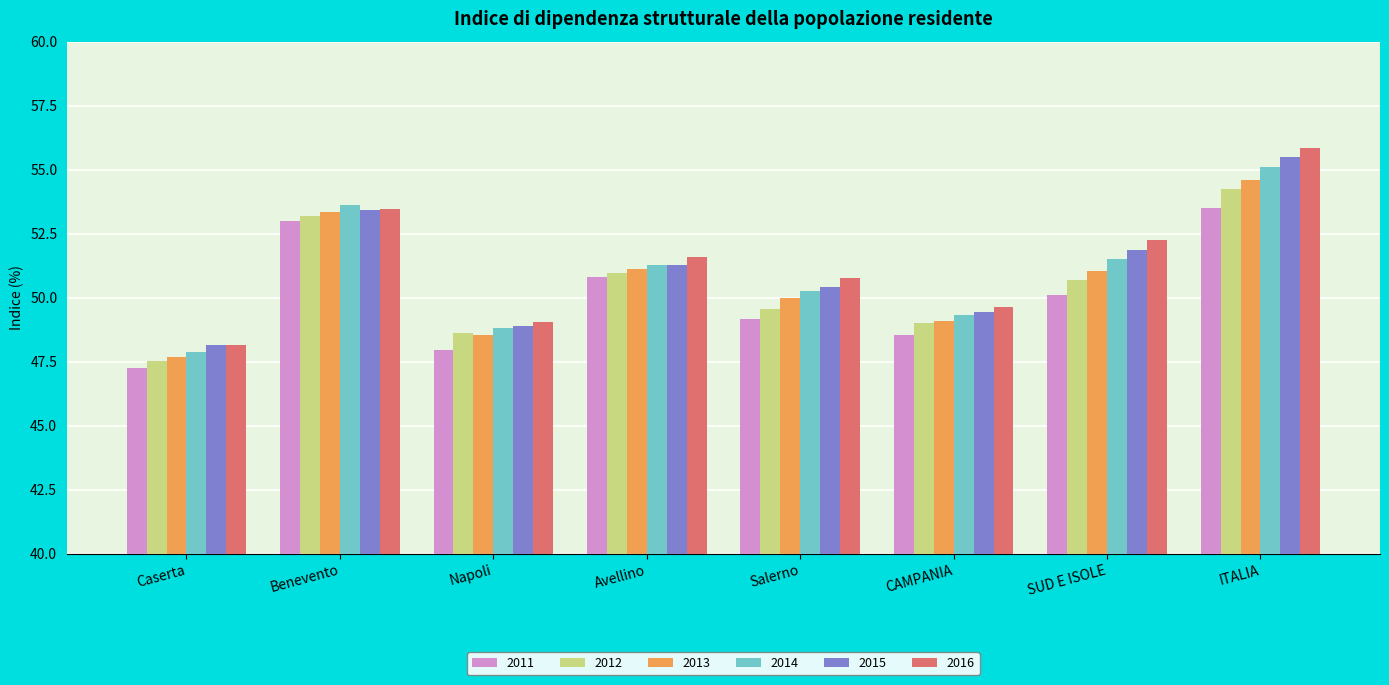

What is the label of the 8th bar from the right?

Caserta